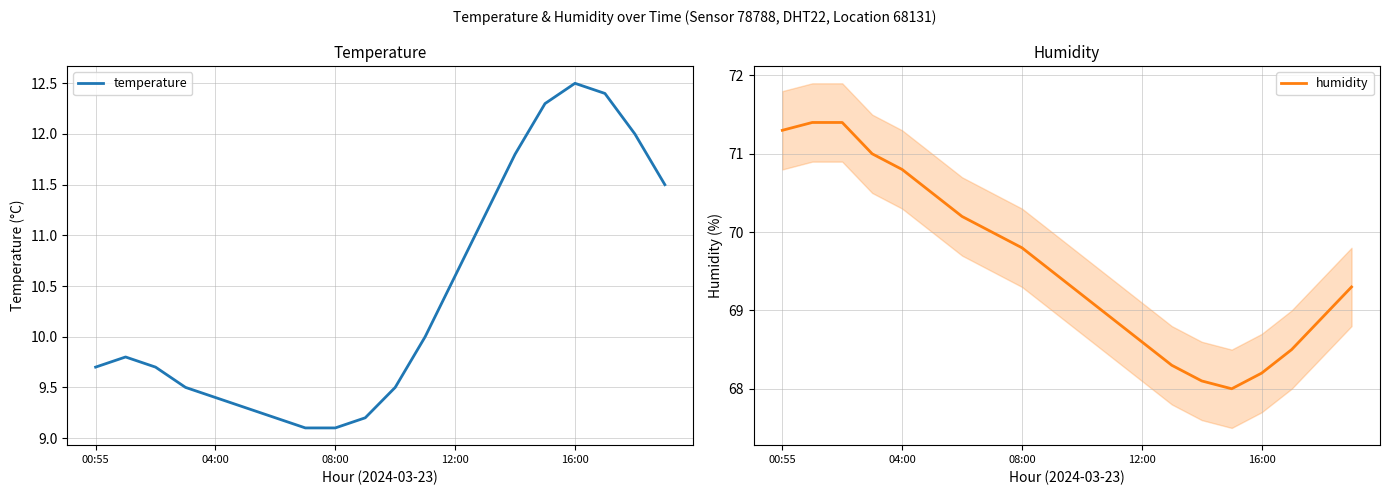

True or false: temperature and humidity intersect in this chart.

False